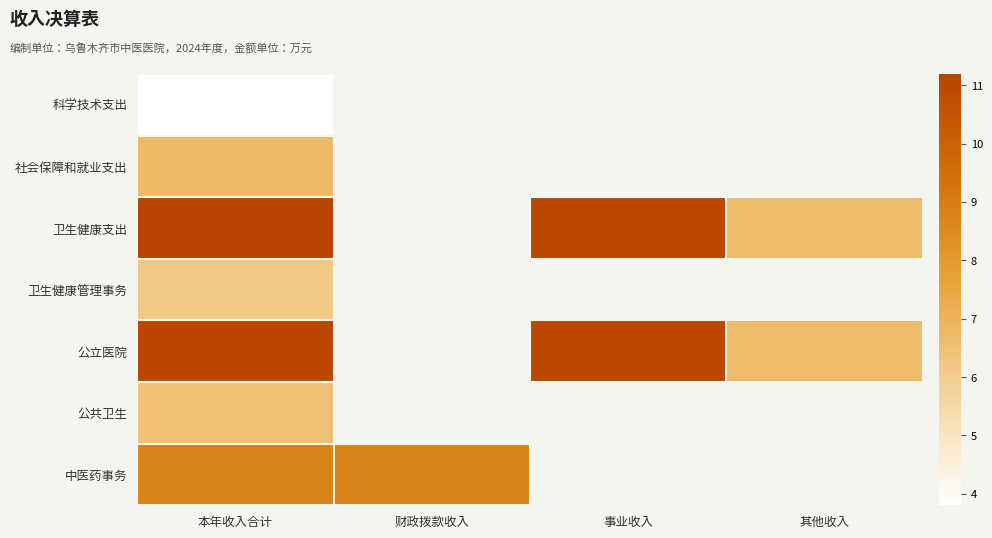

Is the value of 卫生健康管理事务 at 本年收入合计 greater than the value of 中医药事务 at 本年收入合计?

No